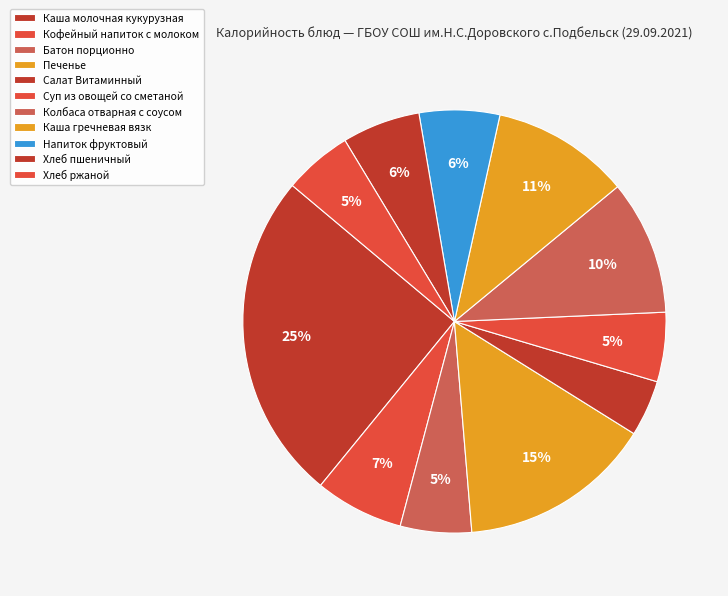

Is it true that Печенье is 4% of the pie?

False